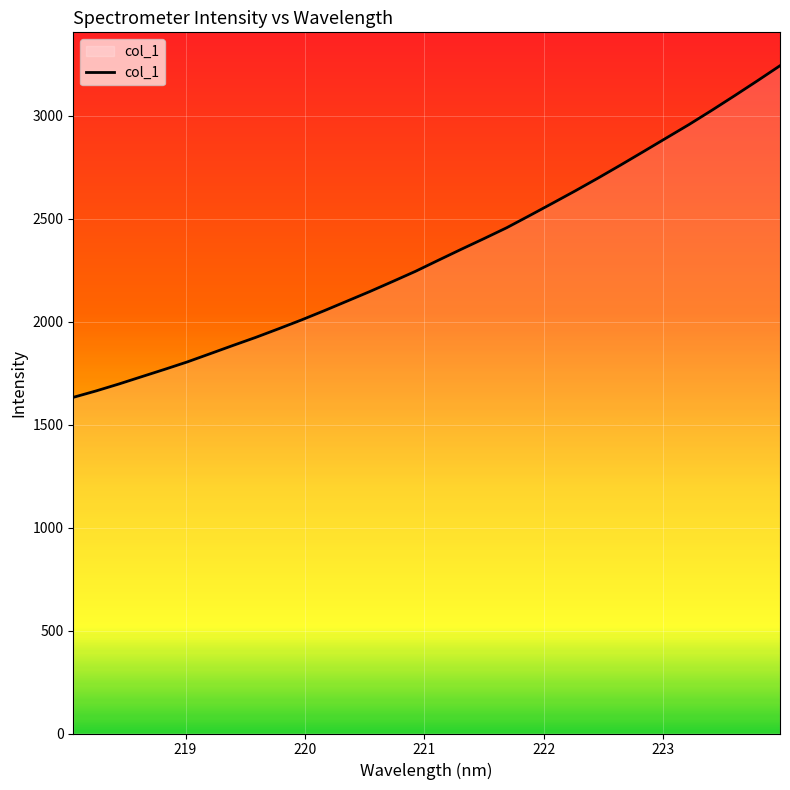

What is the difference between the maximum and minimum values?

1610.5